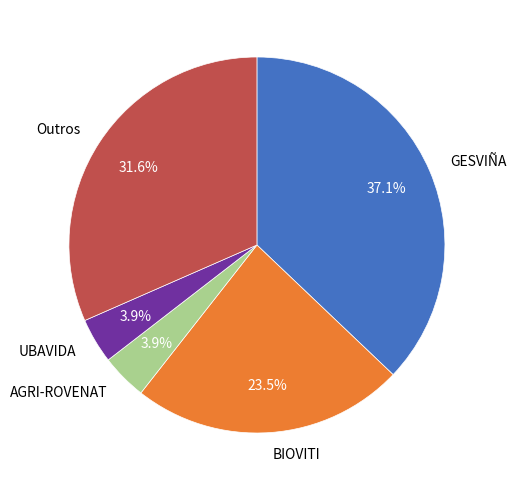

Is the sum of AGRI-ROVENAT and Outros greater than half?

No